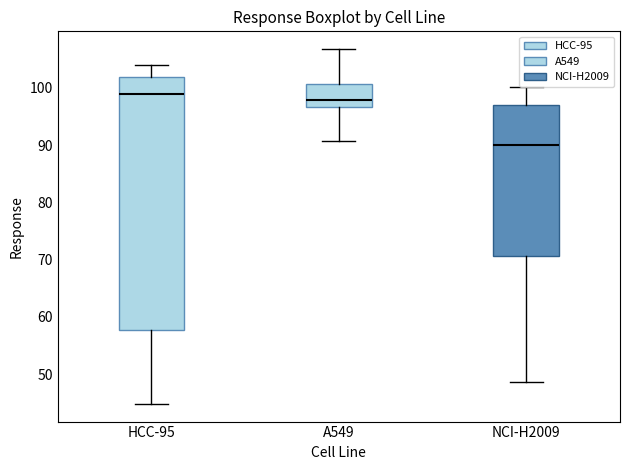

Comparing the boxes themselves (not the whiskers), which one is the tallest?

HCC-95